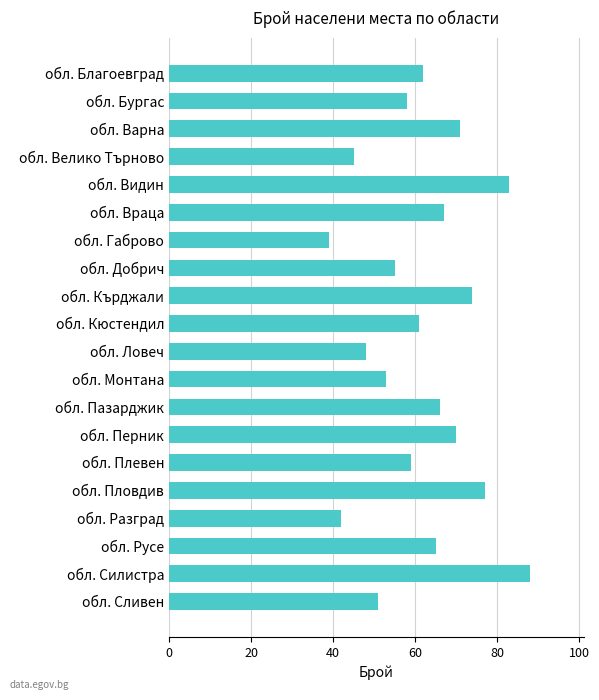

Reading bottom to top, what are all the values shown in this chart?

51	88	65	42	77	59	70	66	53	48	61	74	55	39	67	83	45	71	58	62